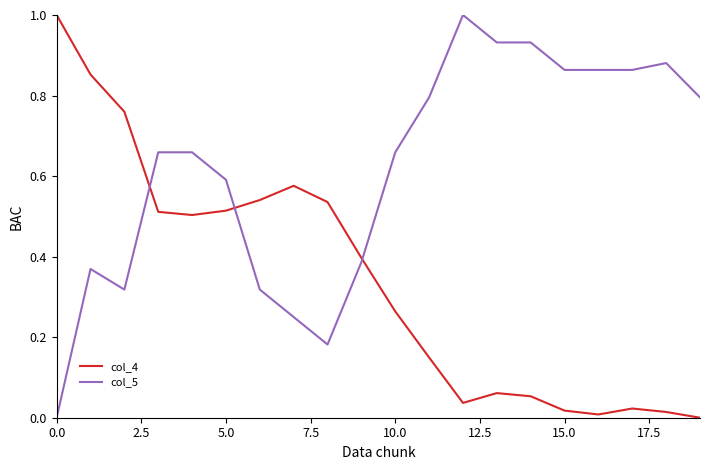

What is the difference between the maximum and minimum values in the col_5 series?

1.0